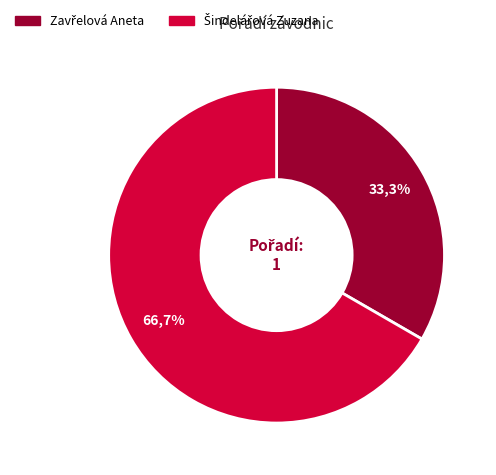

The Šindelářová Zuzana slice represents 62% of the pie. True or false?

False